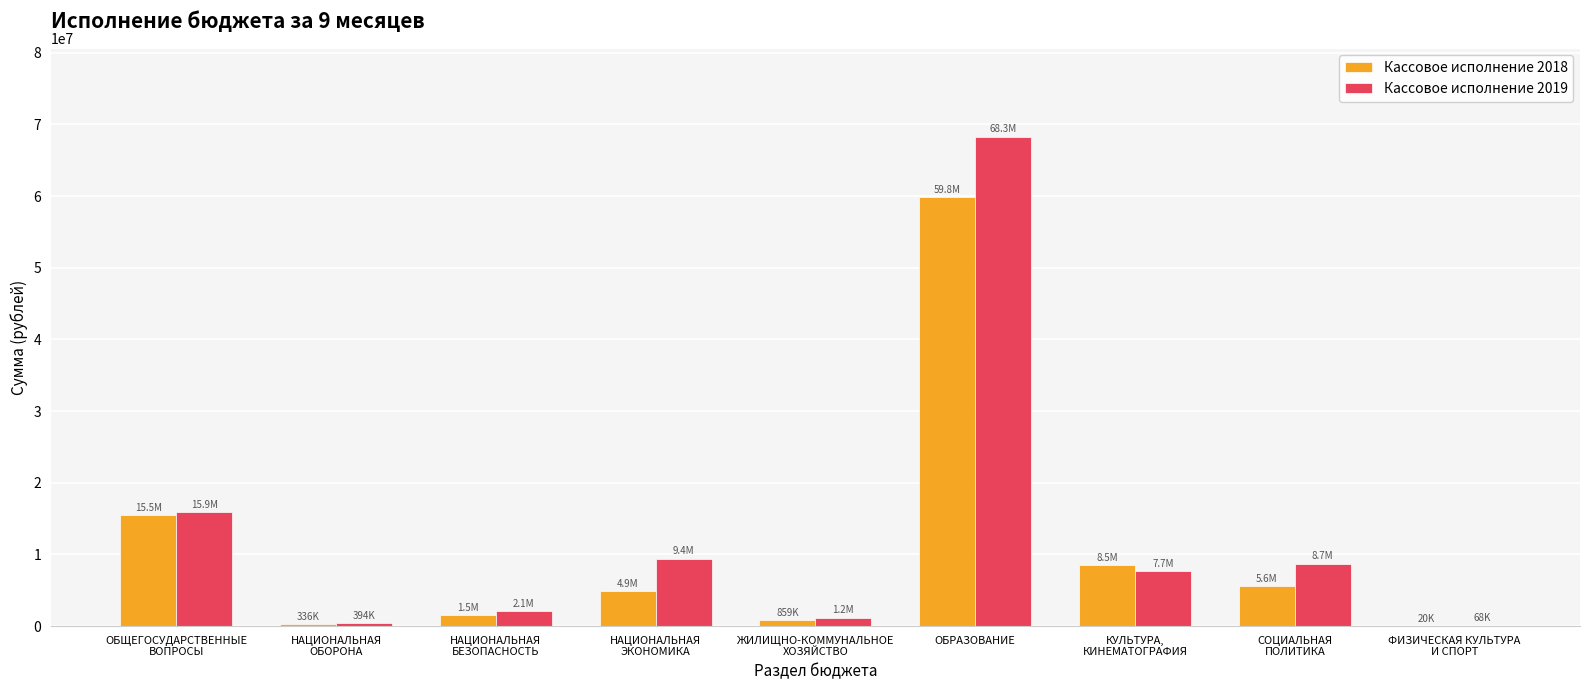

What is the sum of all Кассовое исполнение 2019 values?

113753861.1